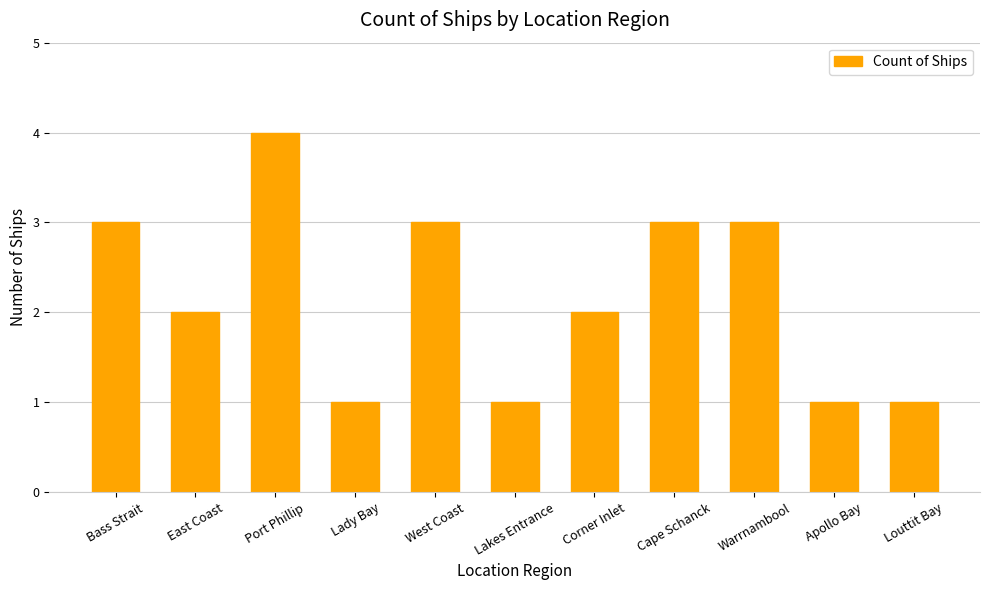

How many distinct data groups are displayed?

1